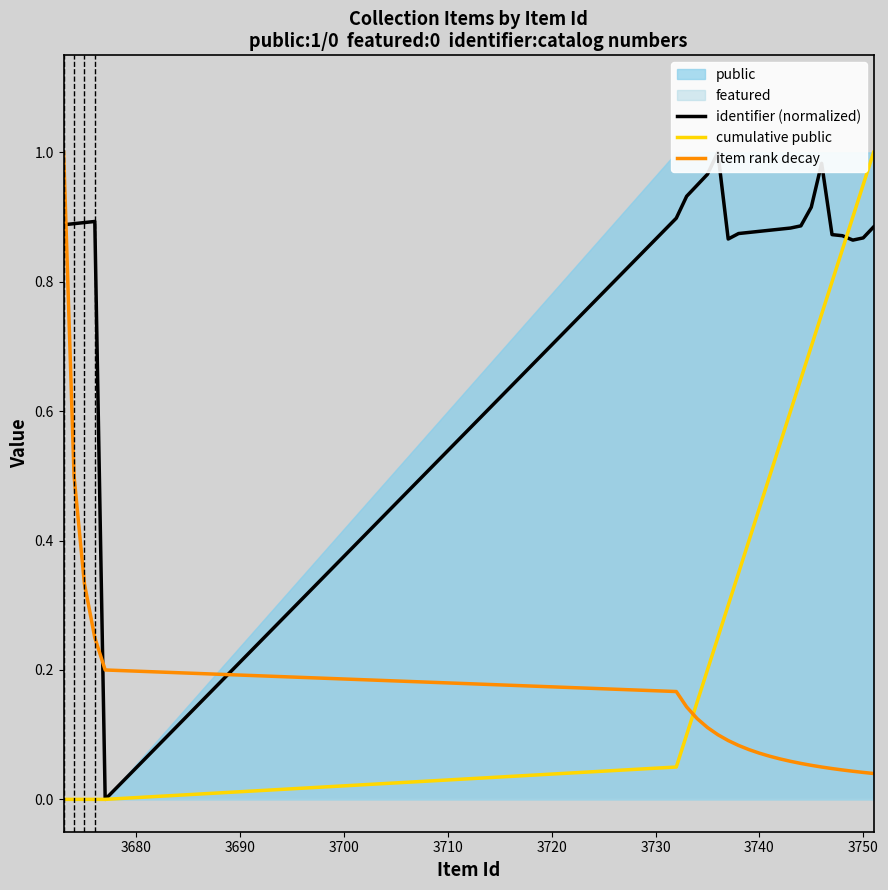

How many intersections are there between cumulative public and item rank decay?

1